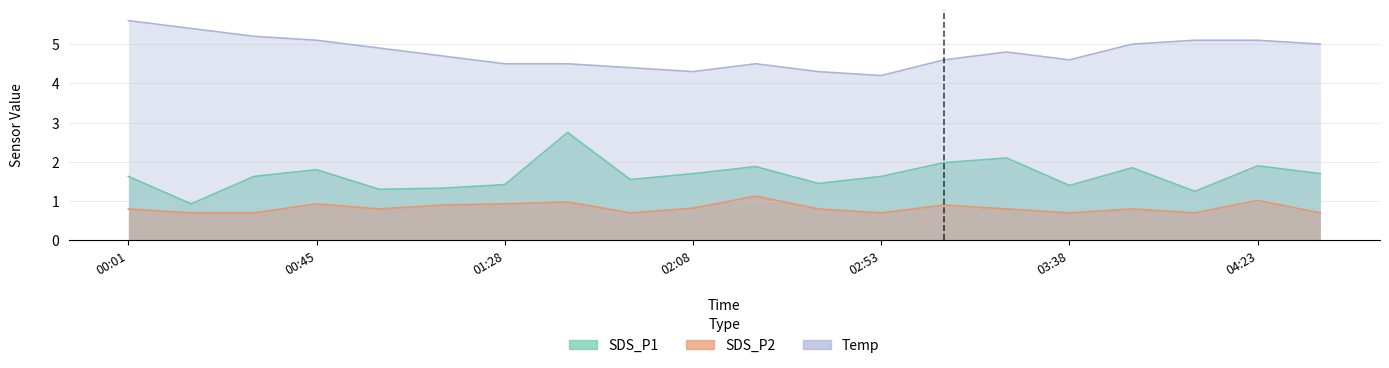

What are all the series names shown in the legend?

SDS_P1, SDS_P2, Temp